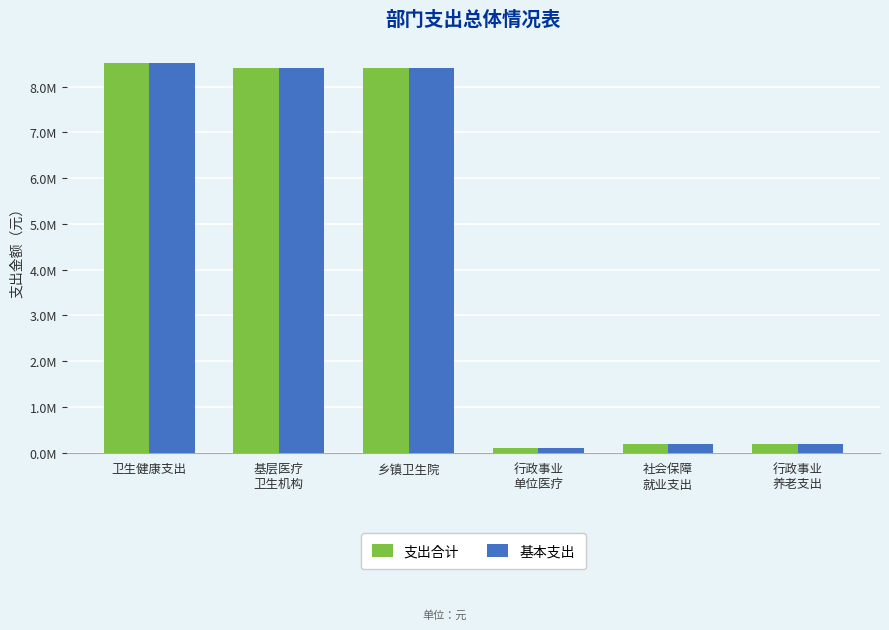

Are the bars grouped side by side (vs. stacked)?

Yes